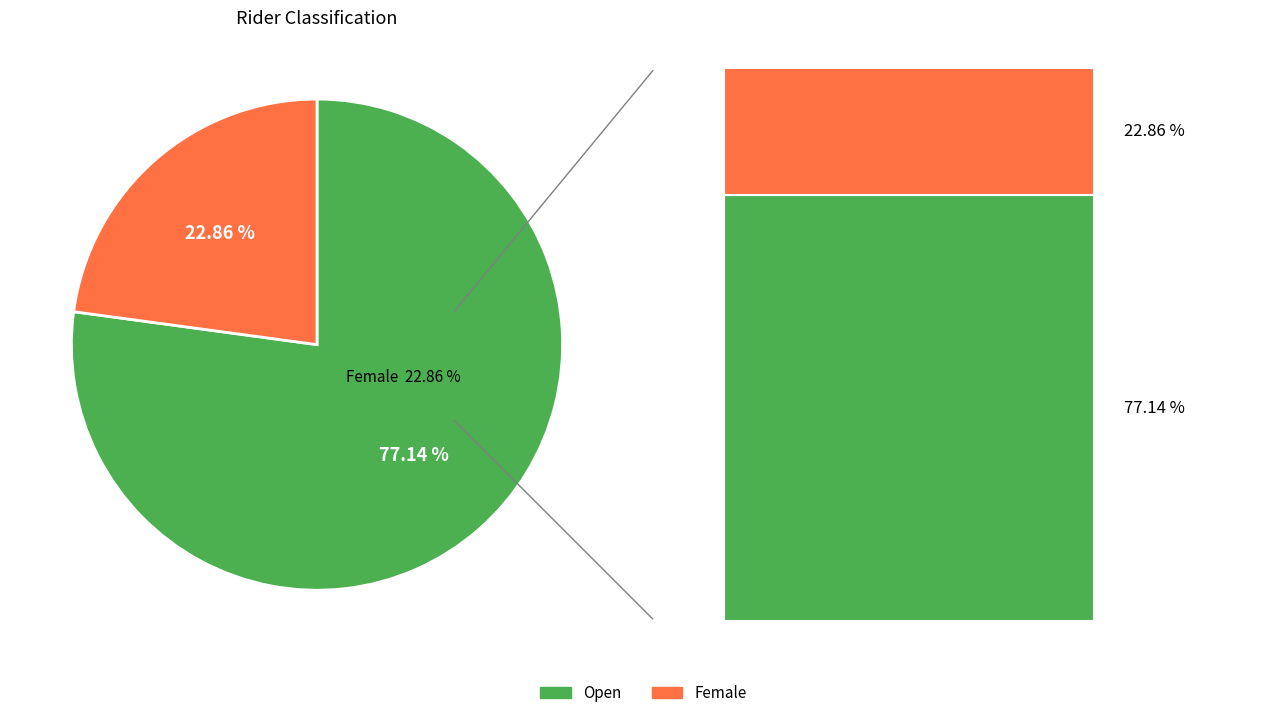

What is the total percentage of Open and Female?

100.0%